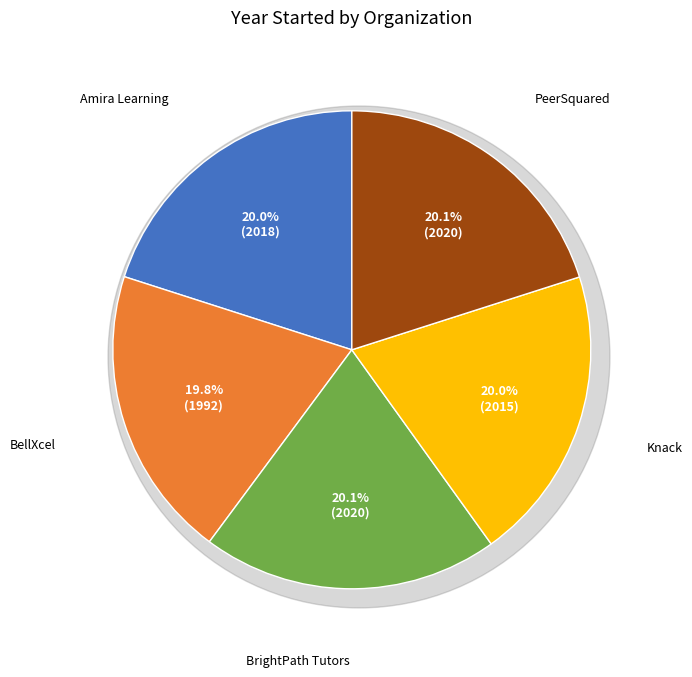

Count the number of slices in the pie.

5